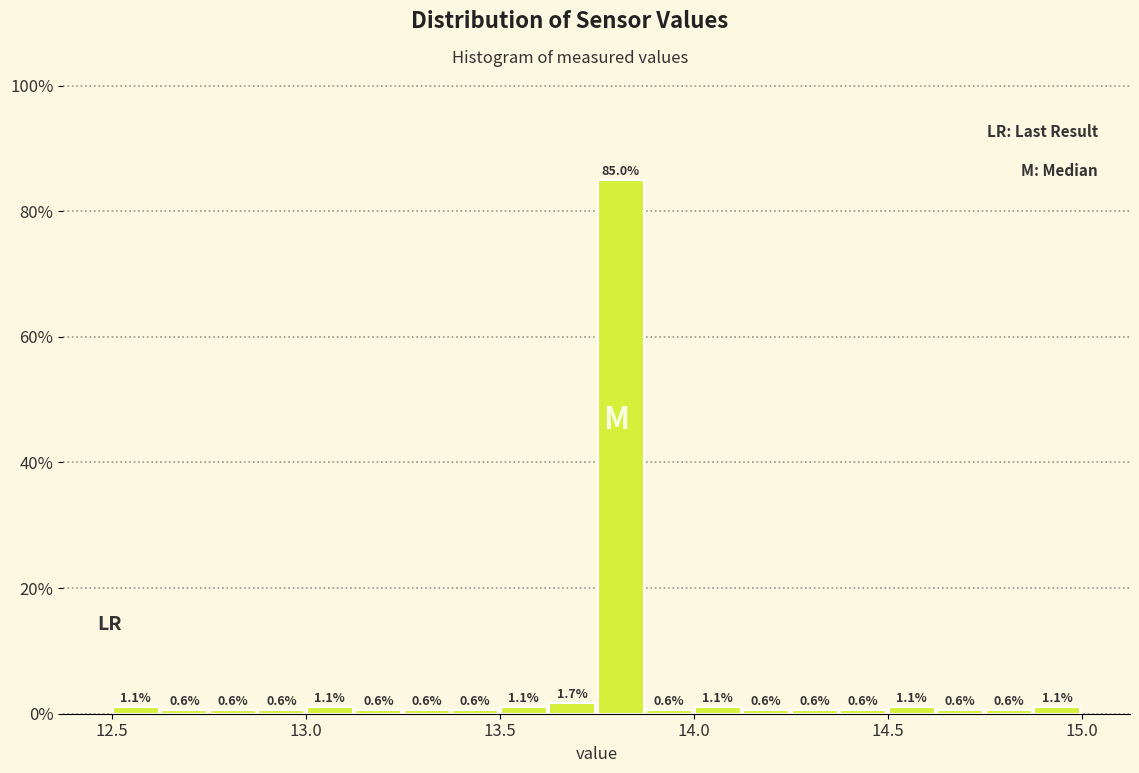

Read against the x-axis, roughly where is the centre of the tallest bar?

13.80